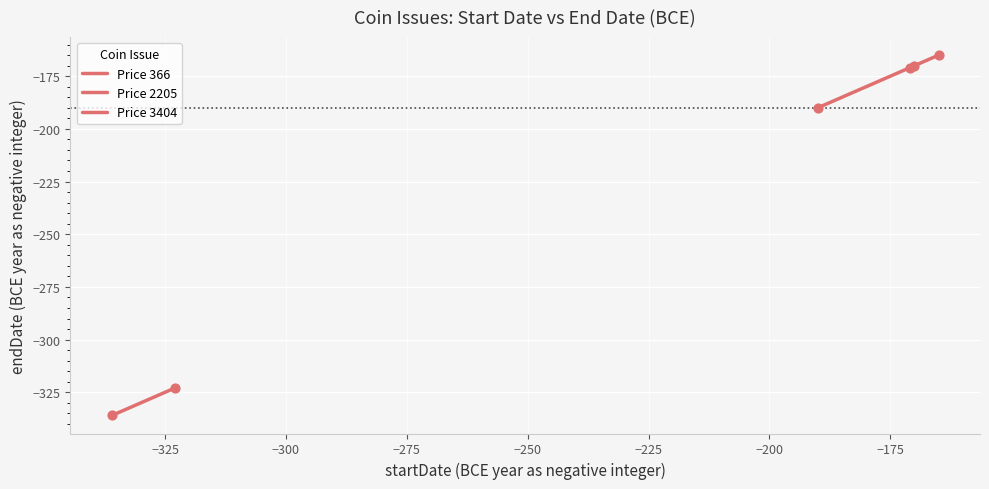

Is the value of Price 366 at −325 greater than the value of Price 2205 at −325?

No